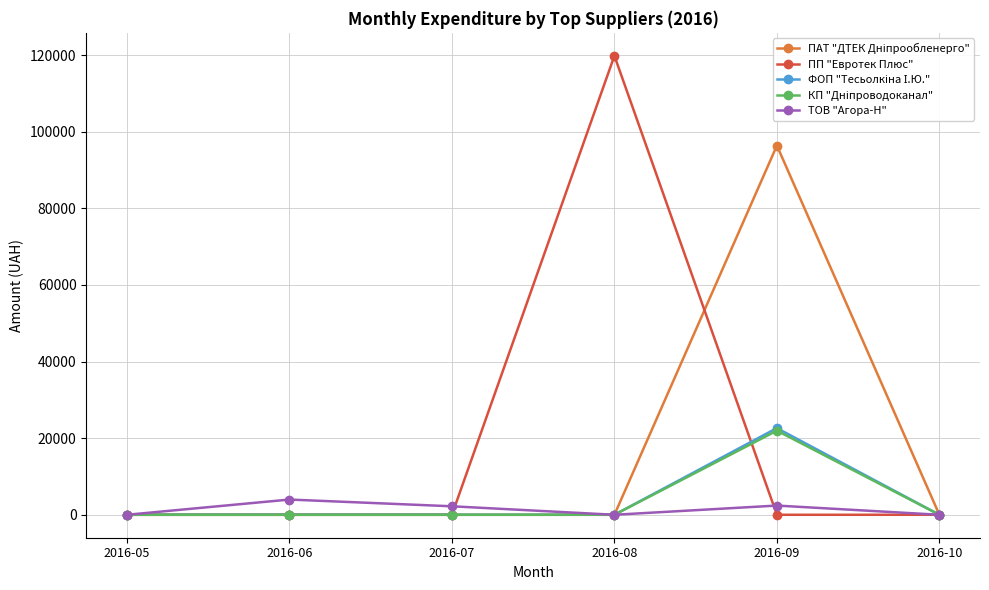

At which category is the sum across all series the highest?

2016-09